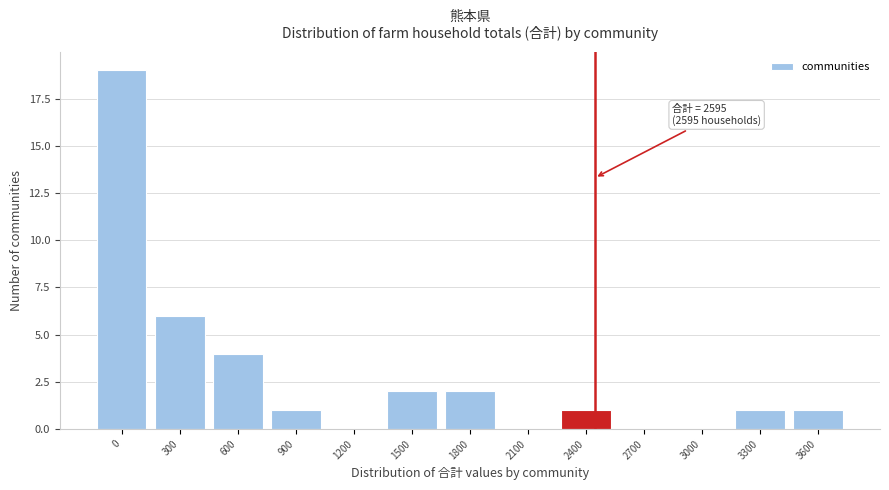

At which label is the value closest to 9?

300